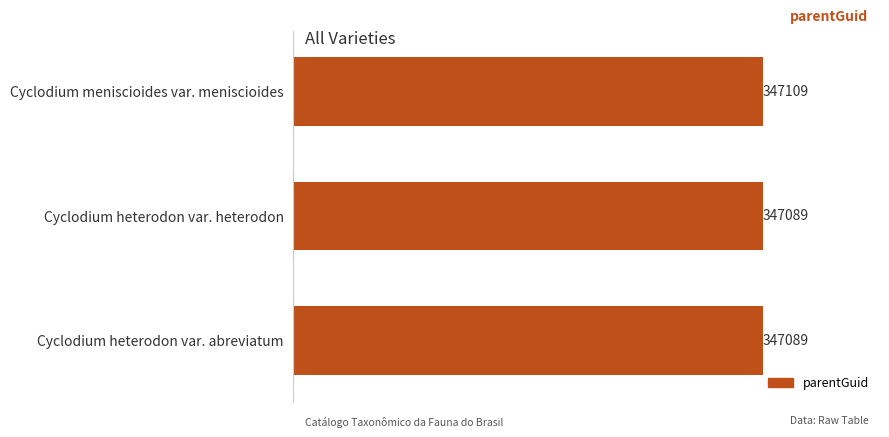

The chart shows a value of 347109 at Cyclodium meniscioides var. meniscioides. True or false?

True